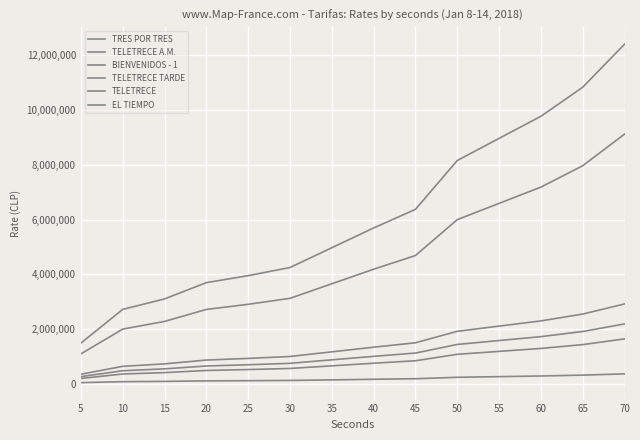

List the series in order of their peak value, highest first.

TELETRECE, EL TIEMPO, TELETRECE A.M., BIENVENIDOS - 1, TELETRECE TARDE, TRES POR TRES